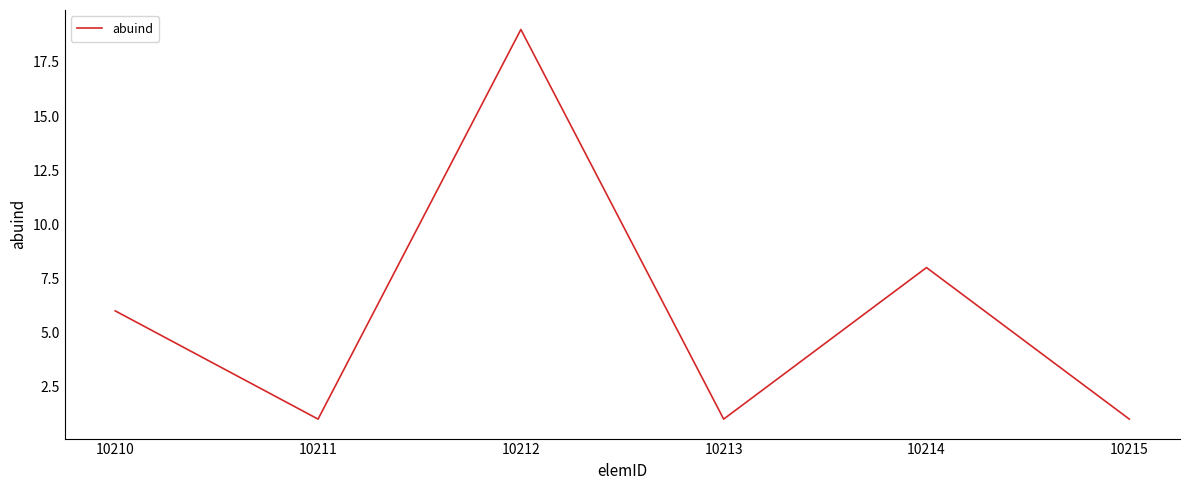

At which label is the value closest to 10?

10214